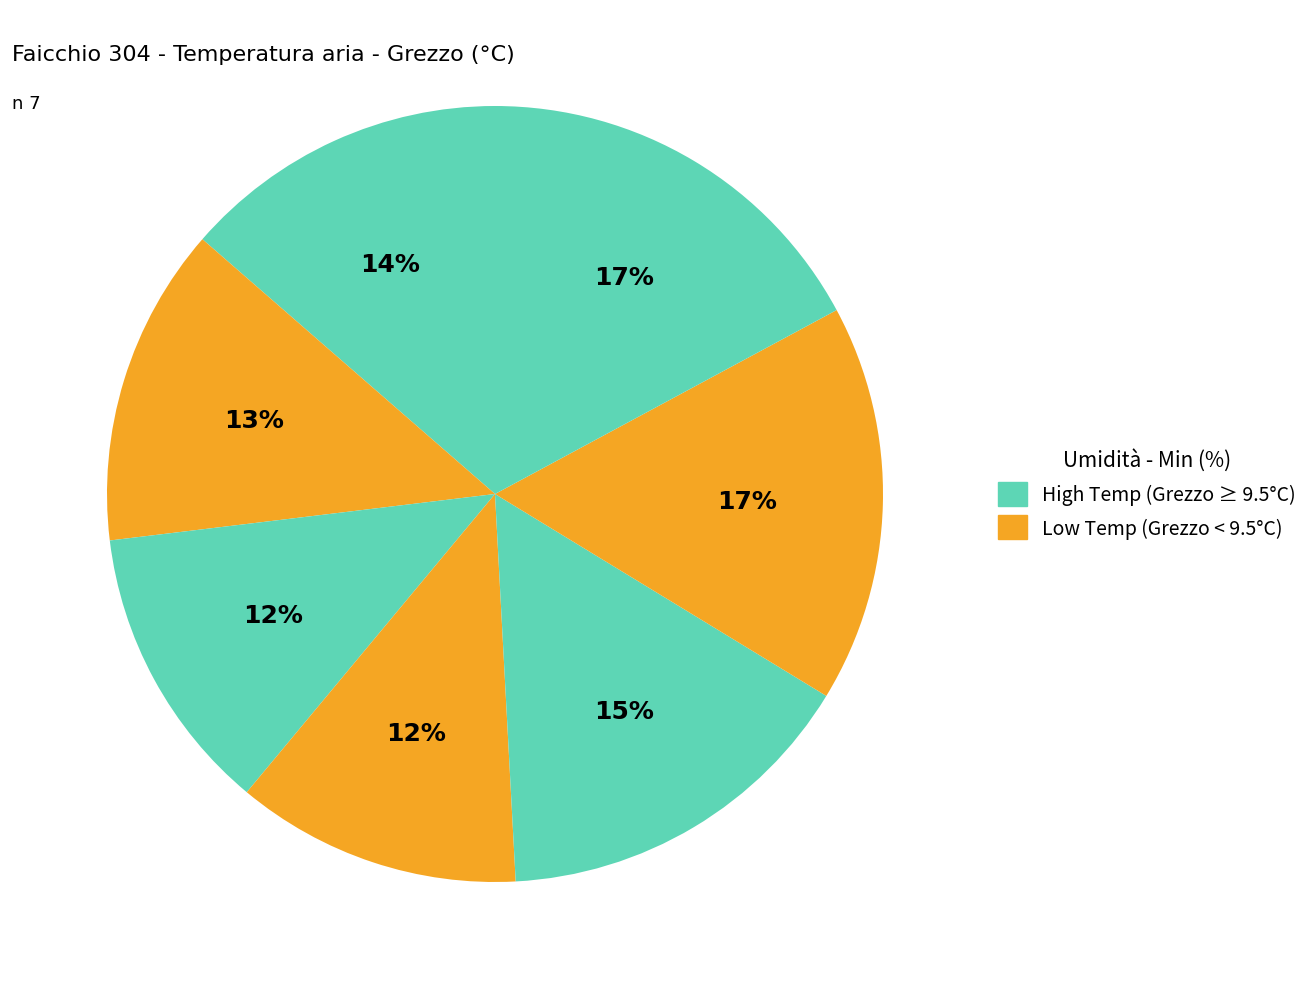

How many slices are in this pie chart?

7